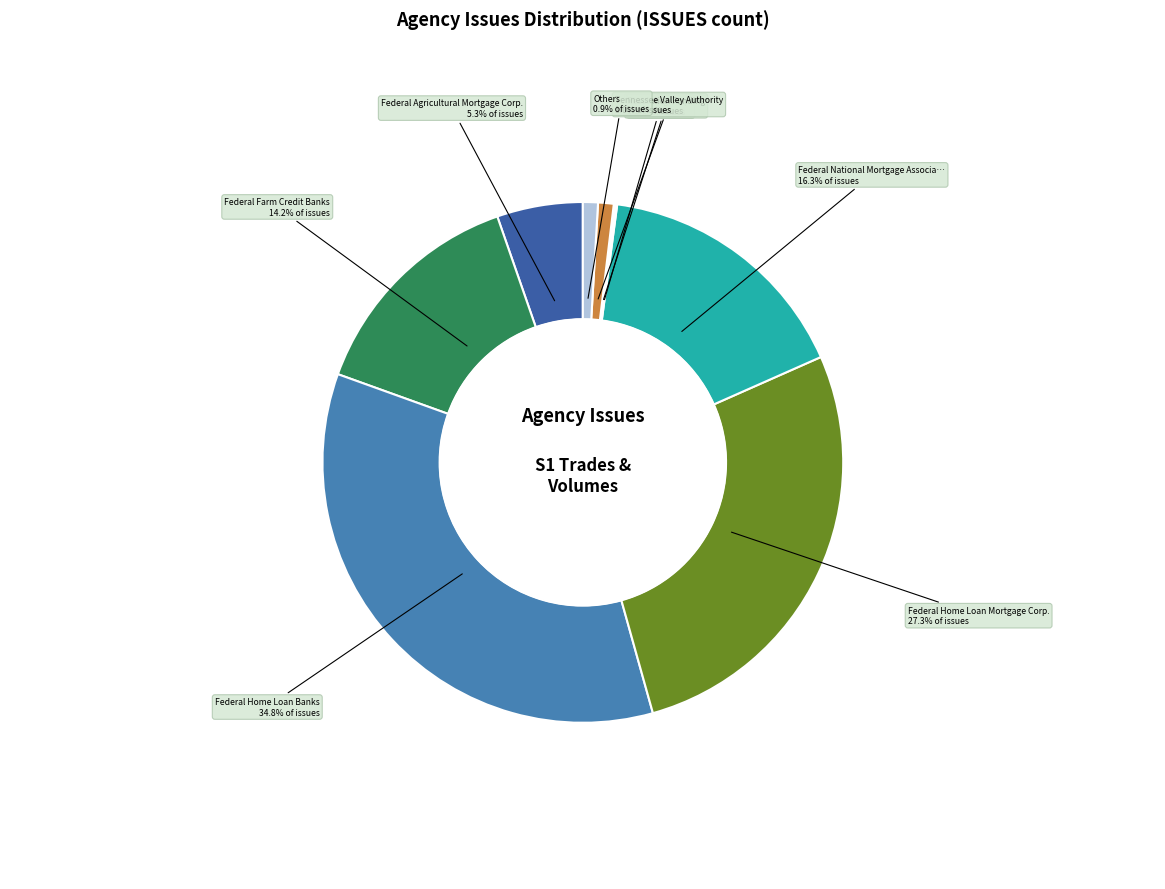

Does any single category account for the majority?

No